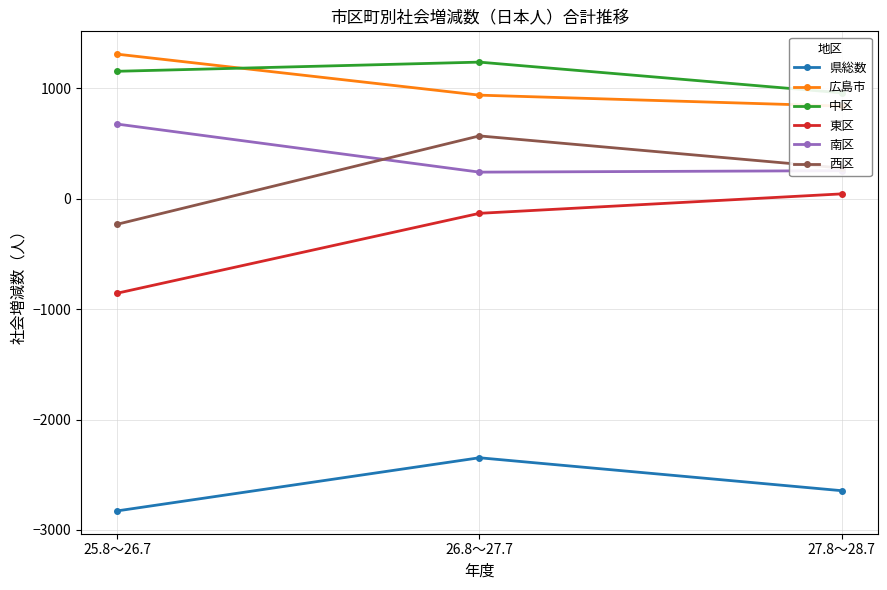

What is the total value across all series at 25.8～26.7?

-779